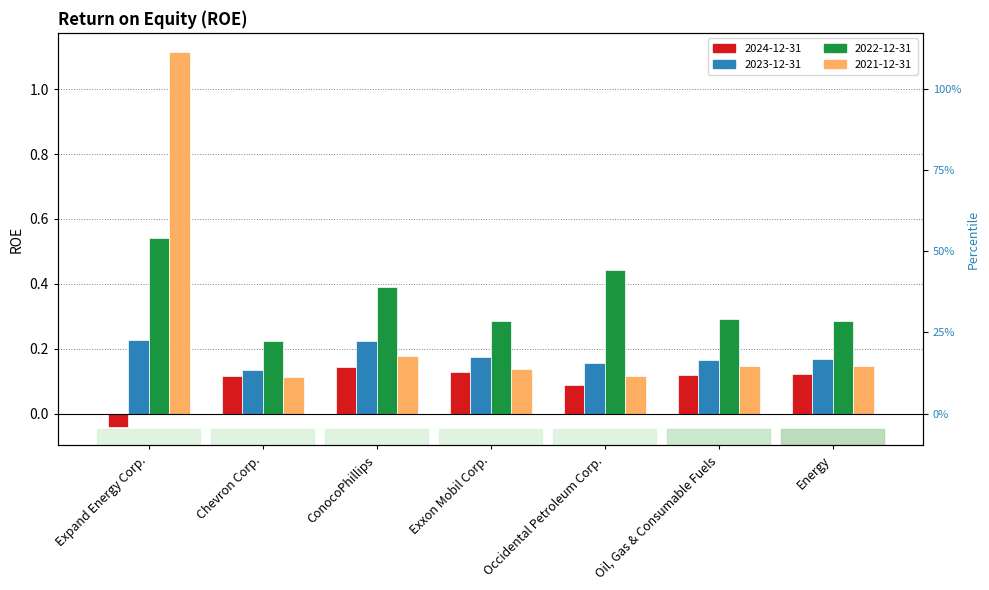

List the series in order of their peak value, highest first.

2021-12-31, 2022-12-31, 2023-12-31, 2024-12-31